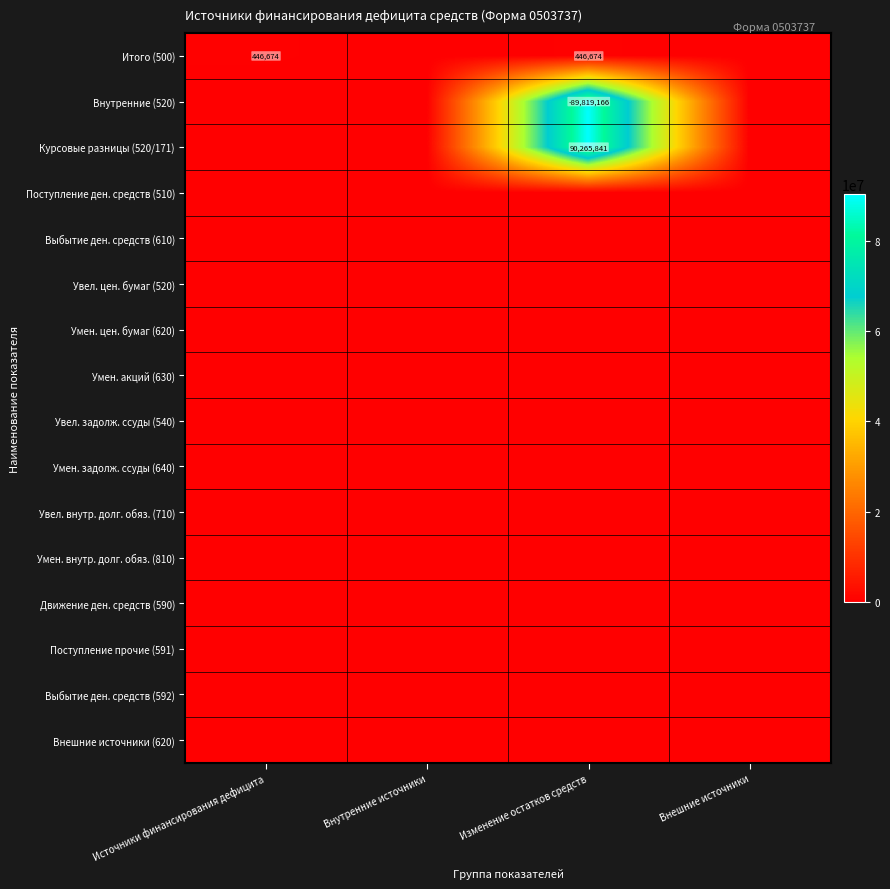

At which category is the sum across all series the highest?

Изменение остатков средств